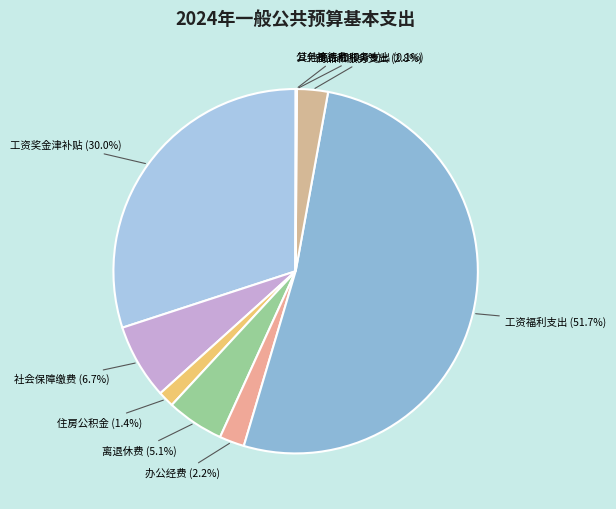

Which category has the biggest portion of the pie?

工资福利支出